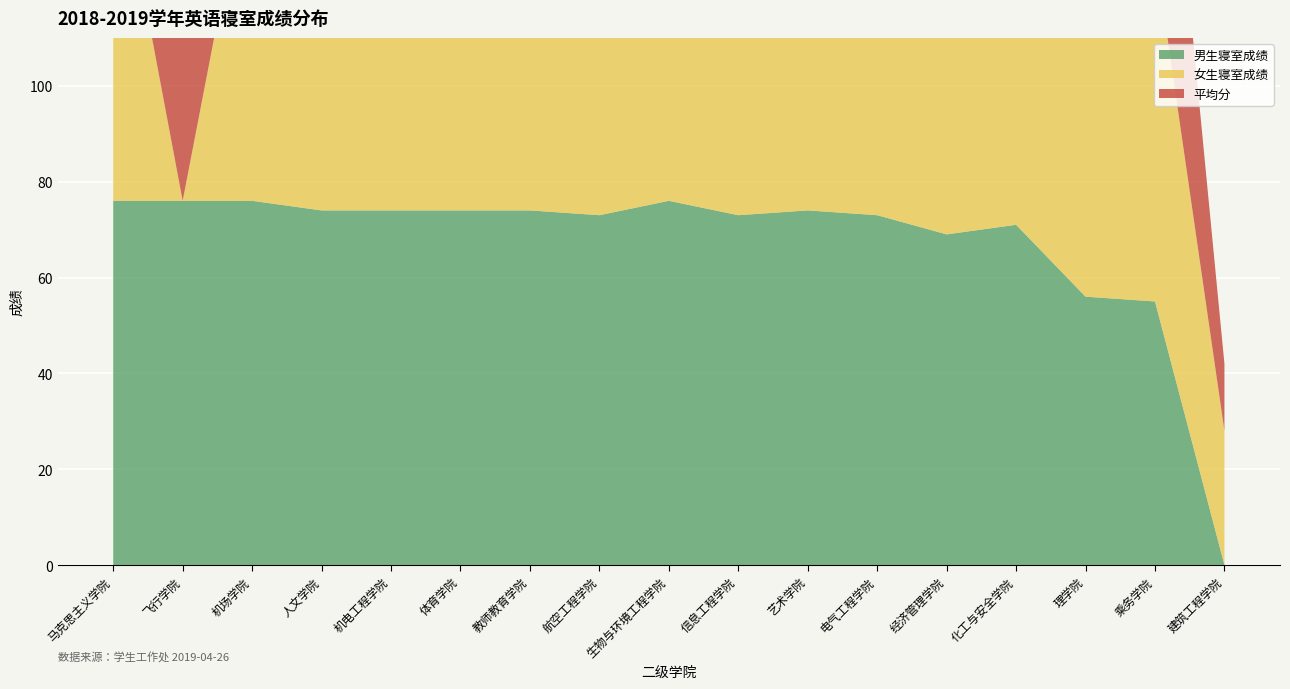

Reading right to left, extract all data points from this chart.

男生寝室成绩: 建筑工程学院=0.0	乘务学院=55.0	理学院=56.0	化工与安全学院=71.0	经济管理学院=69.0	电气工程学院=73.0	艺术学院=74.0	信息工程学院=73.0	生物与环境工程学院=76.0	航空工程学院=73.0	教师教育学院=74.0	体育学院=74.0	机电工程学院=74.0	人文学院=74.0	机场学院=76.0	飞行学院=76.0	马克思主义学院=76.0
女生寝室成绩: 建筑工程学院=28.0	乘务学院=73.0	理学院=75.0	化工与安全学院=72.0	经济管理学院=74.0	电气工程学院=71.0	艺术学院=71.0	信息工程学院=73.0	生物与环境工程学院=71.0	航空工程学院=75.0	教师教育学院=75.0	体育学院=75.0	机电工程学院=75.0	人文学院=76.0	机场学院=75.0	飞行学院=0.0	马克思主义学院=77.0
平均分: 建筑工程学院=14.0	乘务学院=64.0	理学院=65.5	化工与安全学院=71.5	经济管理学院=71.5	电气工程学院=72.0	艺术学院=72.5	信息工程学院=73.0	生物与环境工程学院=73.5	航空工程学院=74.0	教师教育学院=74.5	体育学院=74.5	机电工程学院=74.5	人文学院=75.0	机场学院=75.5	飞行学院=76.0	马克思主义学院=76.5